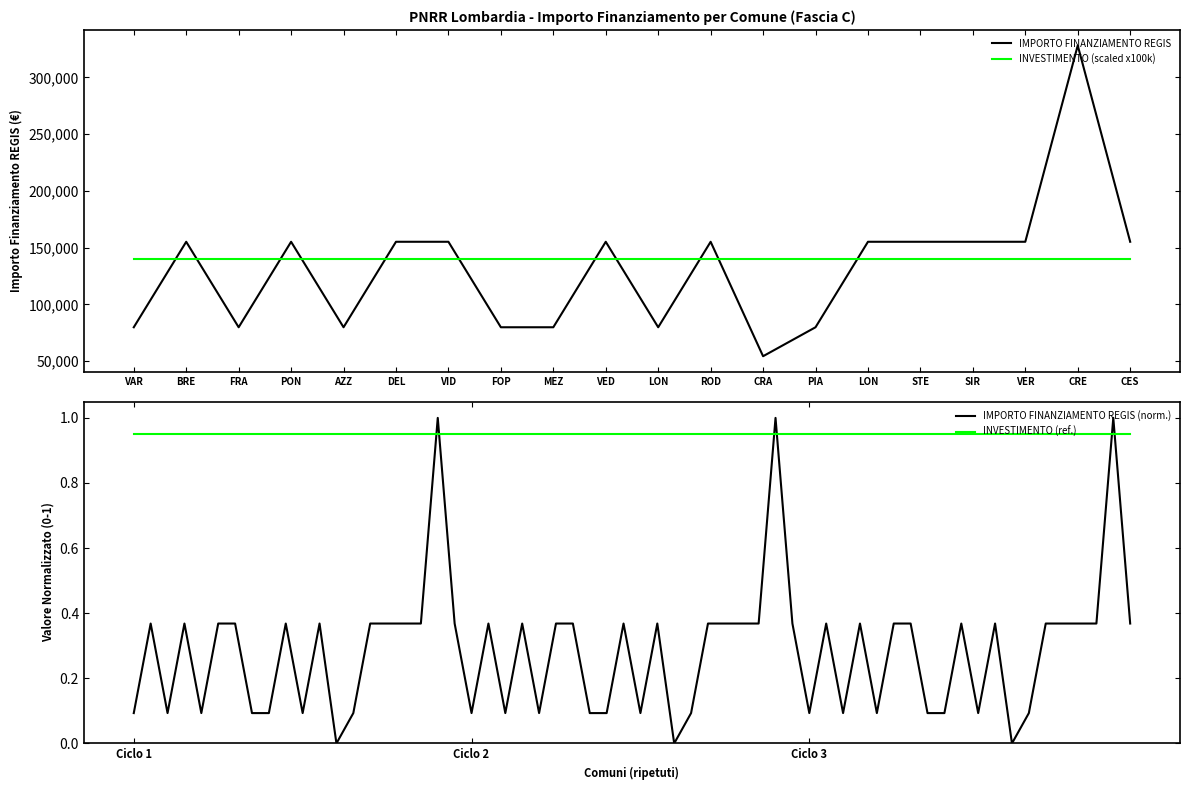

How many times do IMPORTO FINANZIAMENTO REGIS (norm.) and INVESTIMENTO (ref.) cross each other?

6